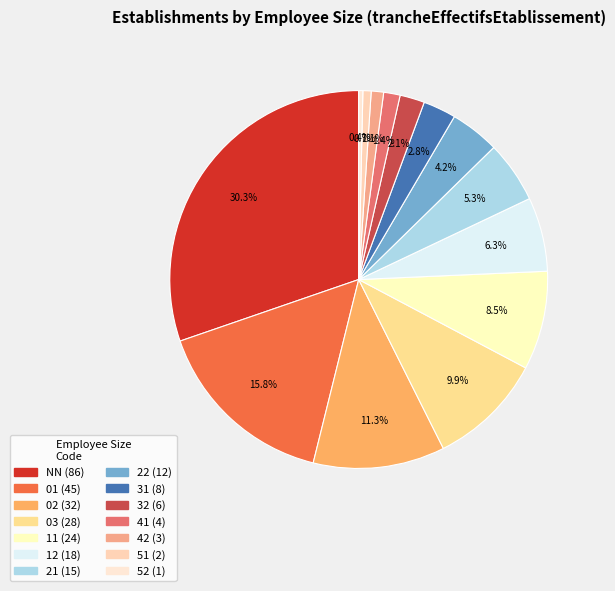

To the nearest percent, what is the difference between the 01 and 42 slice percentages?

15%